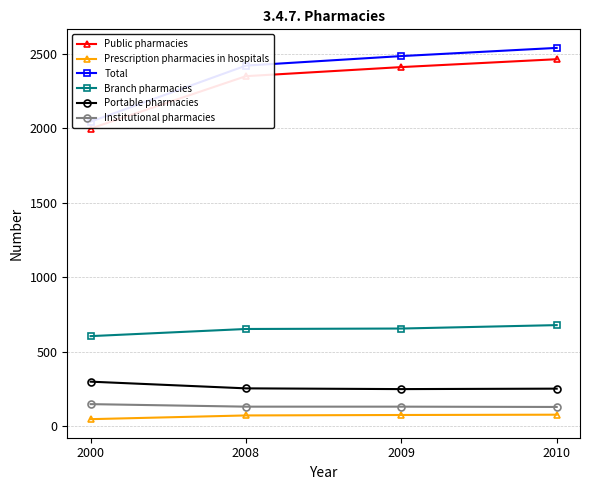

Count the Public pharmacies values in the range 2351 to 2465.

3